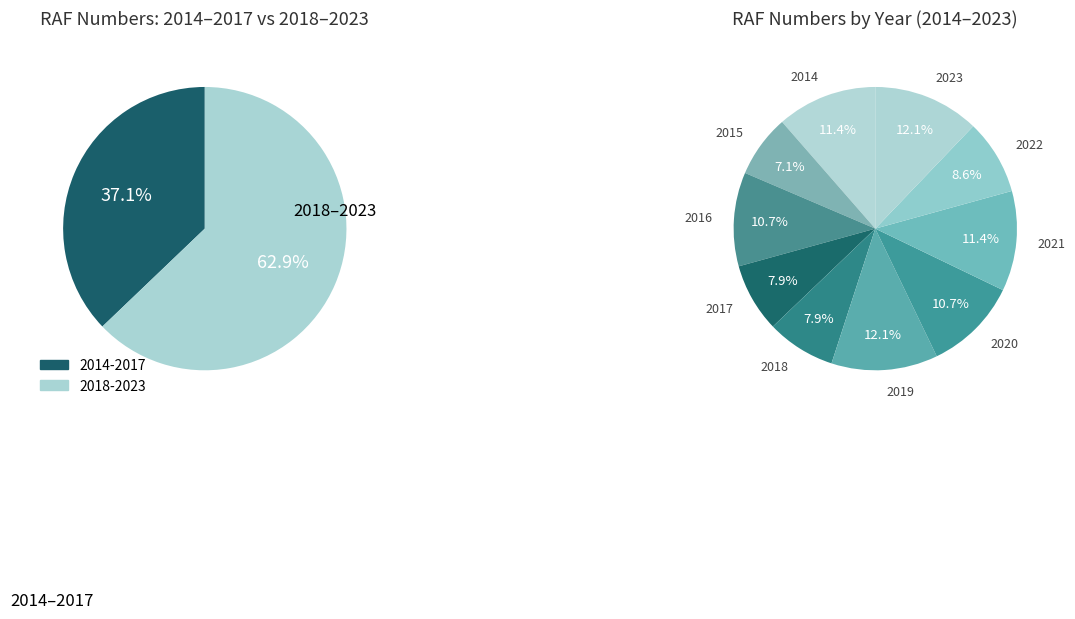

To the nearest percent, what is the difference between the largest and smallest slice percentages?

5%